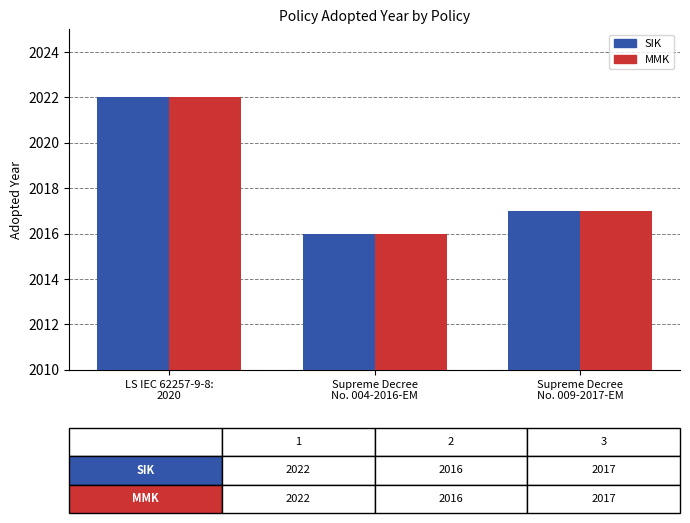

How many groups of bars are there?

3